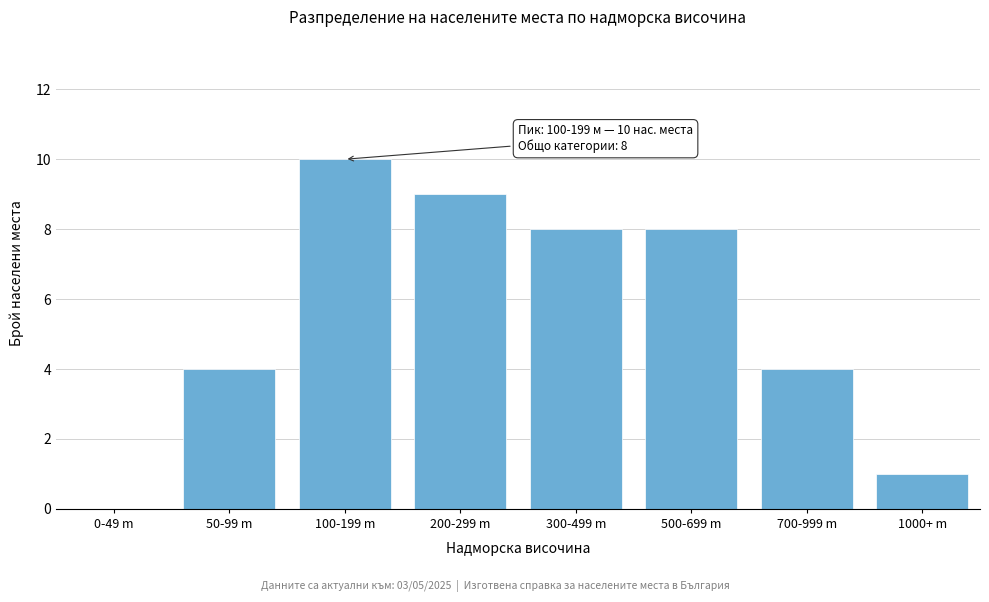

Reading right to left, what are all the values shown in this chart?

1000+ m=1	700-999 m=4	500-699 m=8	300-499 m=8	200-299 m=9	100-199 m=10	50-99 m=4	0-49 m=0